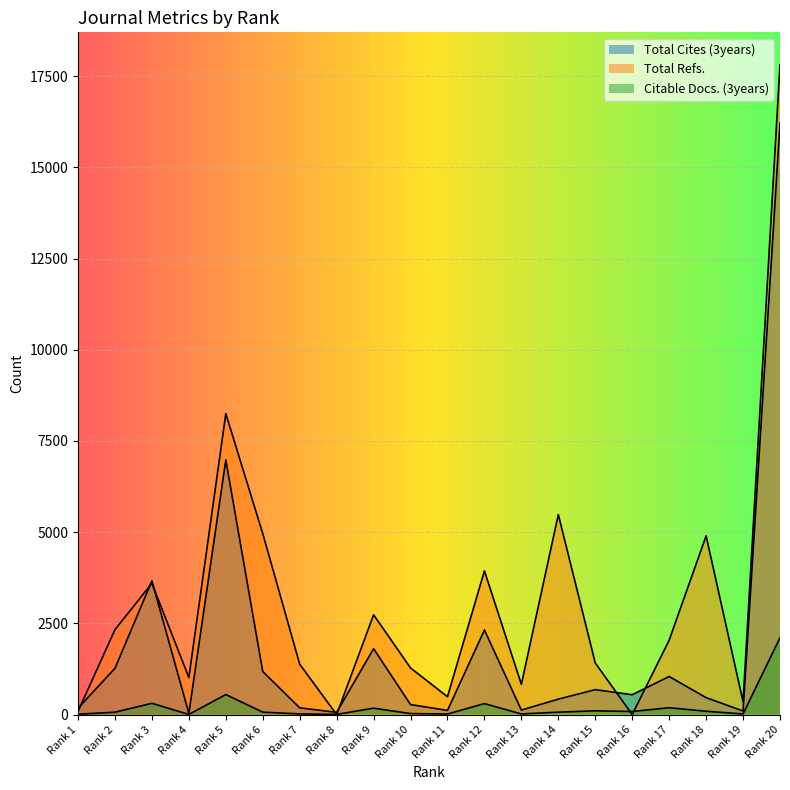

Where does the Total Cites (3years) series first go above 543?

Rank 2